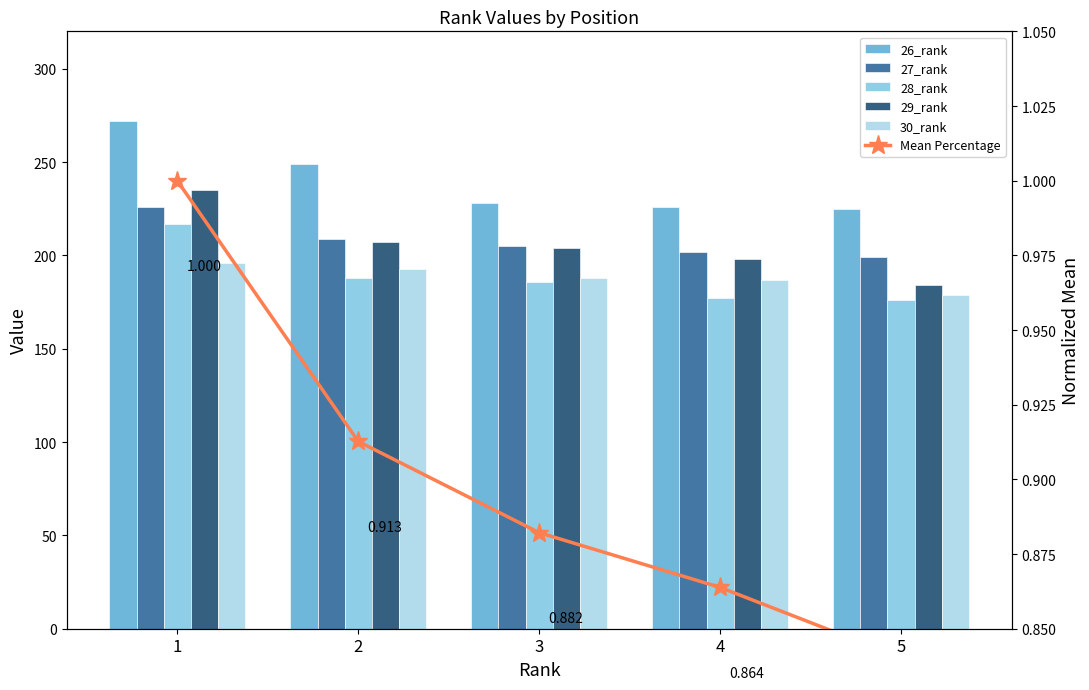

What is the total value across all series at 4?

990.9